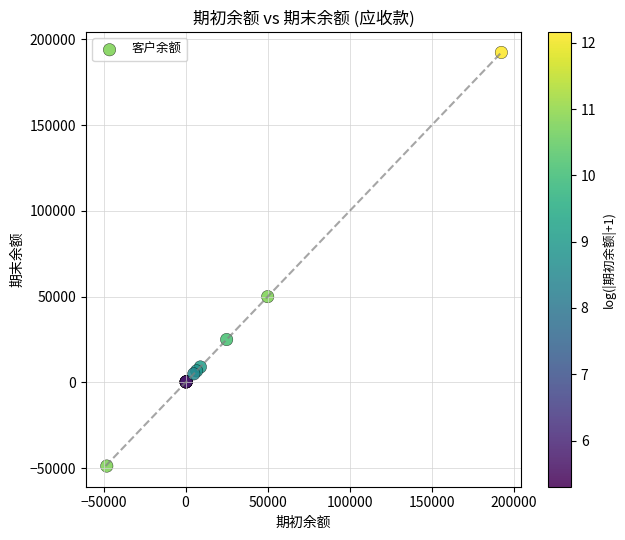

What Y value in the scatter plot is closest to 71792?

50000.0